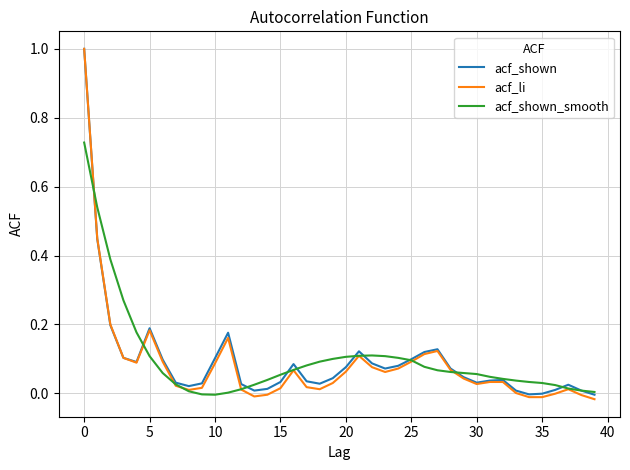

Which series has the widest spread of values?

acf_li